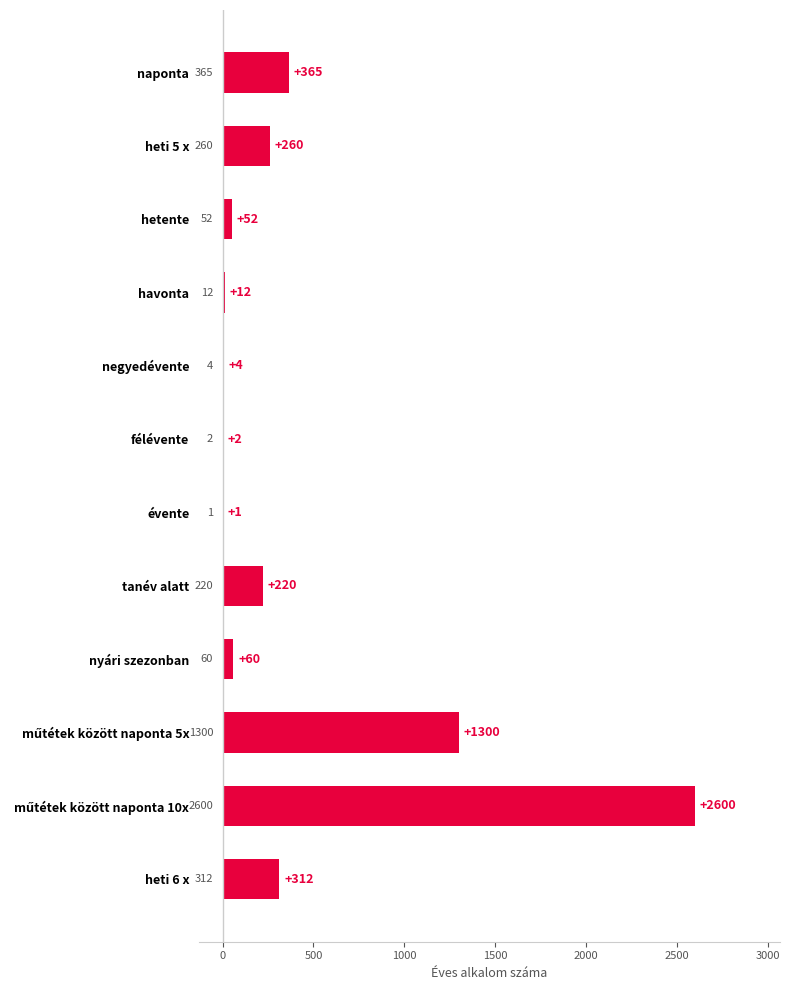

Approximately how many times larger is the value at heti 6 x compared to negyedévente?

78.0